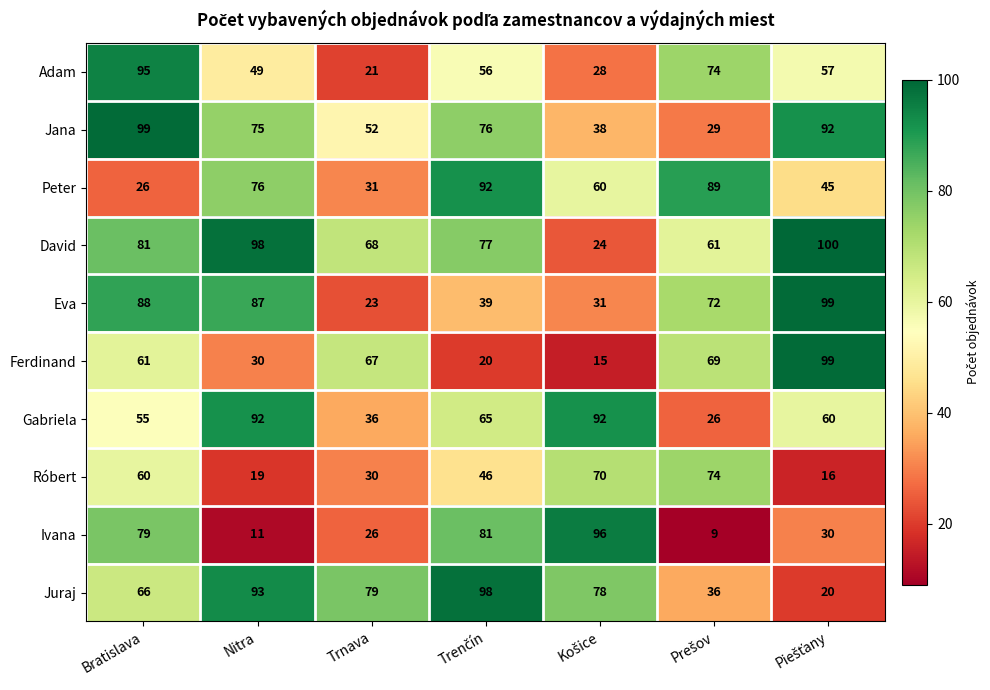

Is it true that Jana equals 82 at Trnava?

False